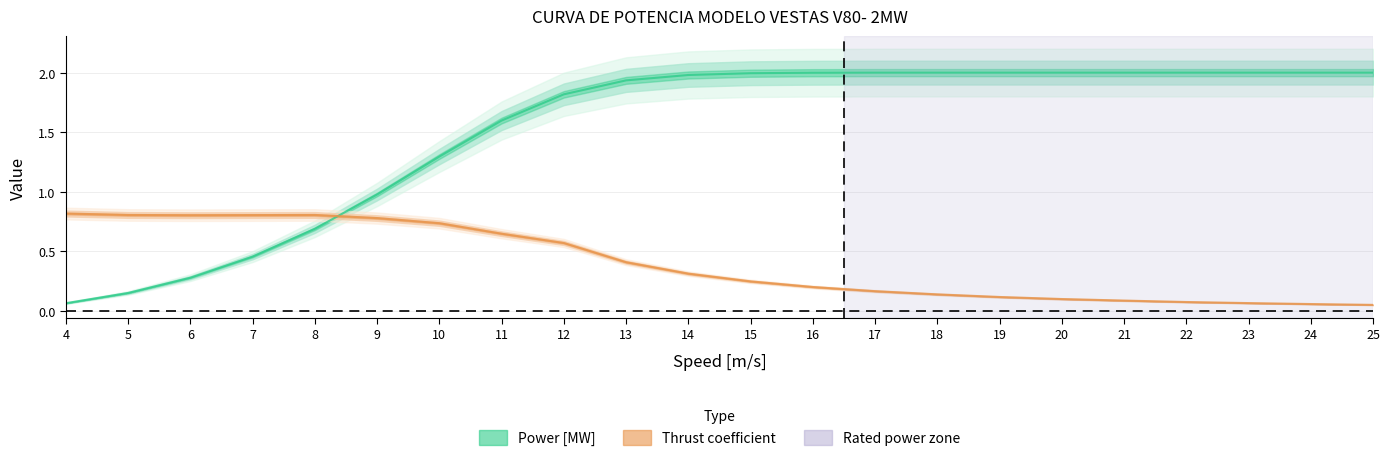

Between which two adjacent categories do Thrust coefficient and Power [MW] first intersect?

8 and 9